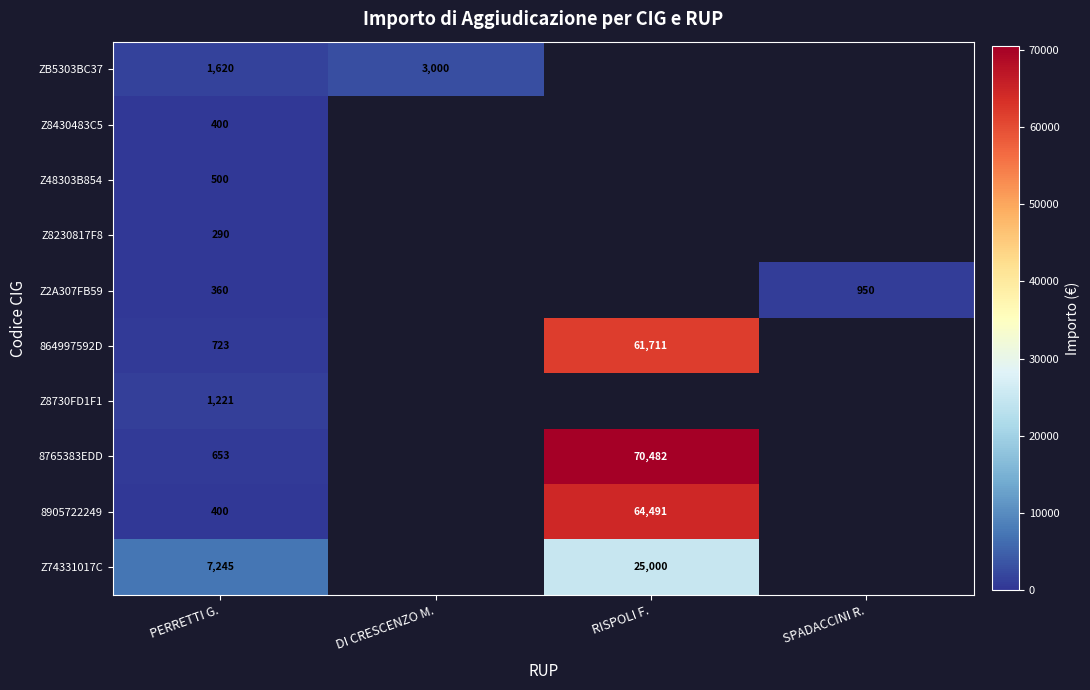

The value of 864997592D at RISPOLI F. is 61711. True or false?

True